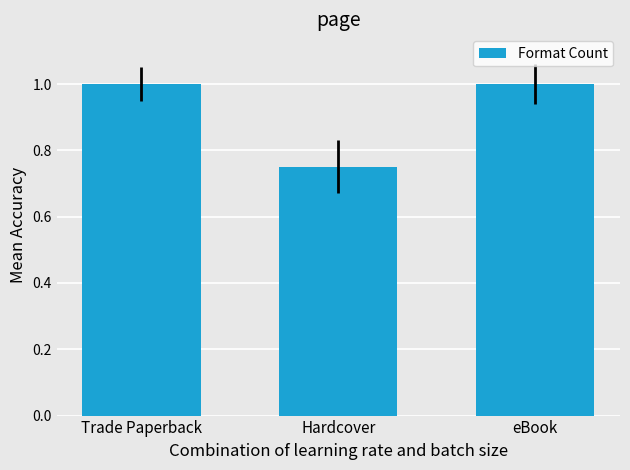

What is the value of the 1st bar from the left?

1.0